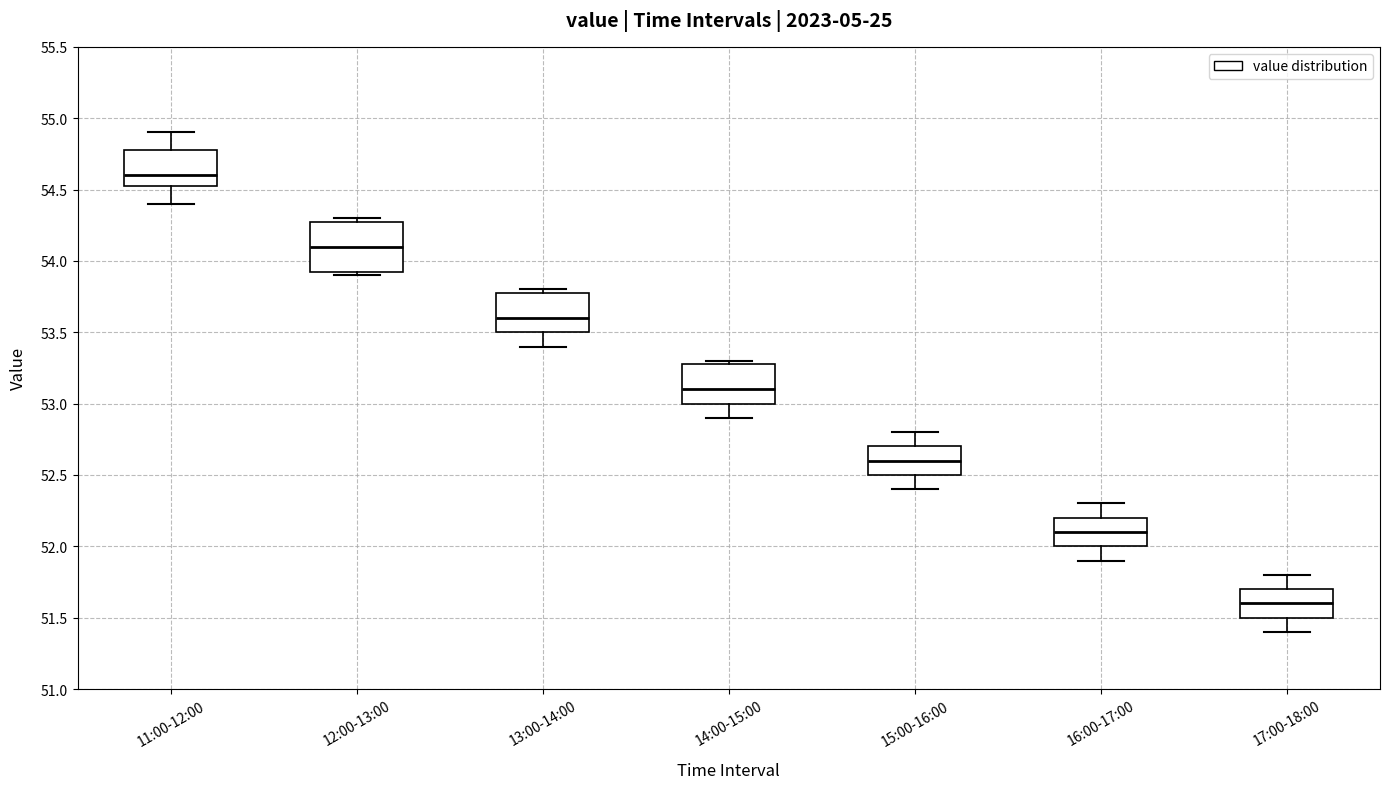

Which box is the tallest, from its lower edge to its upper edge?

12:00-13:00